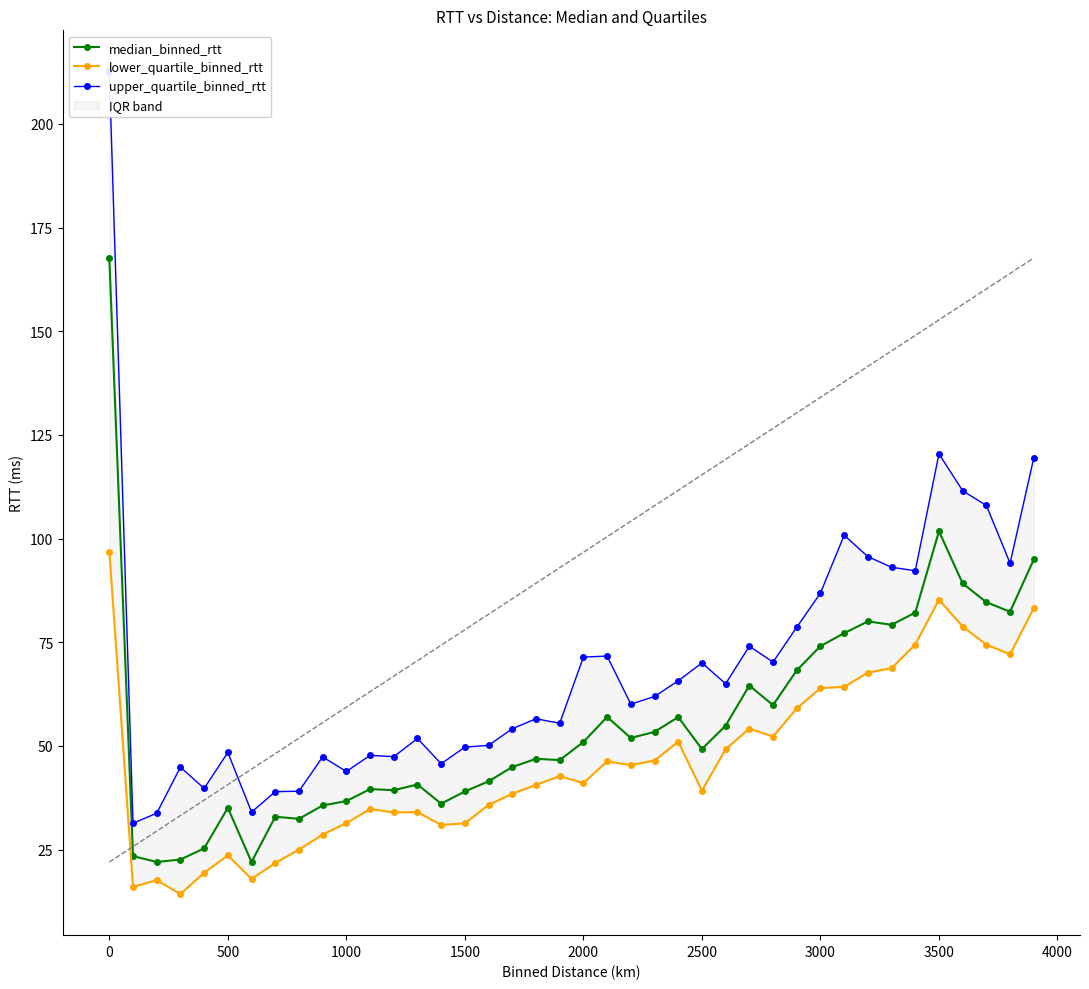

What is the lowest value of the median_binned_rtt series?

22.0